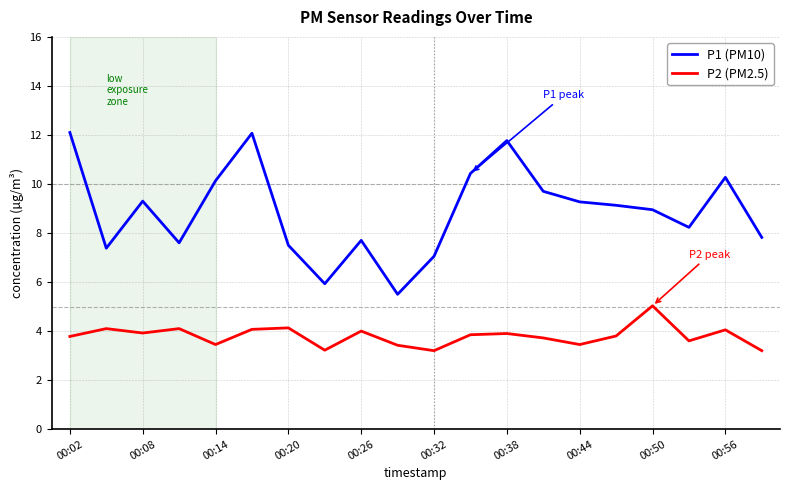

True or false: P1 (PM10) and P2 (PM2.5) cross at least once.

False